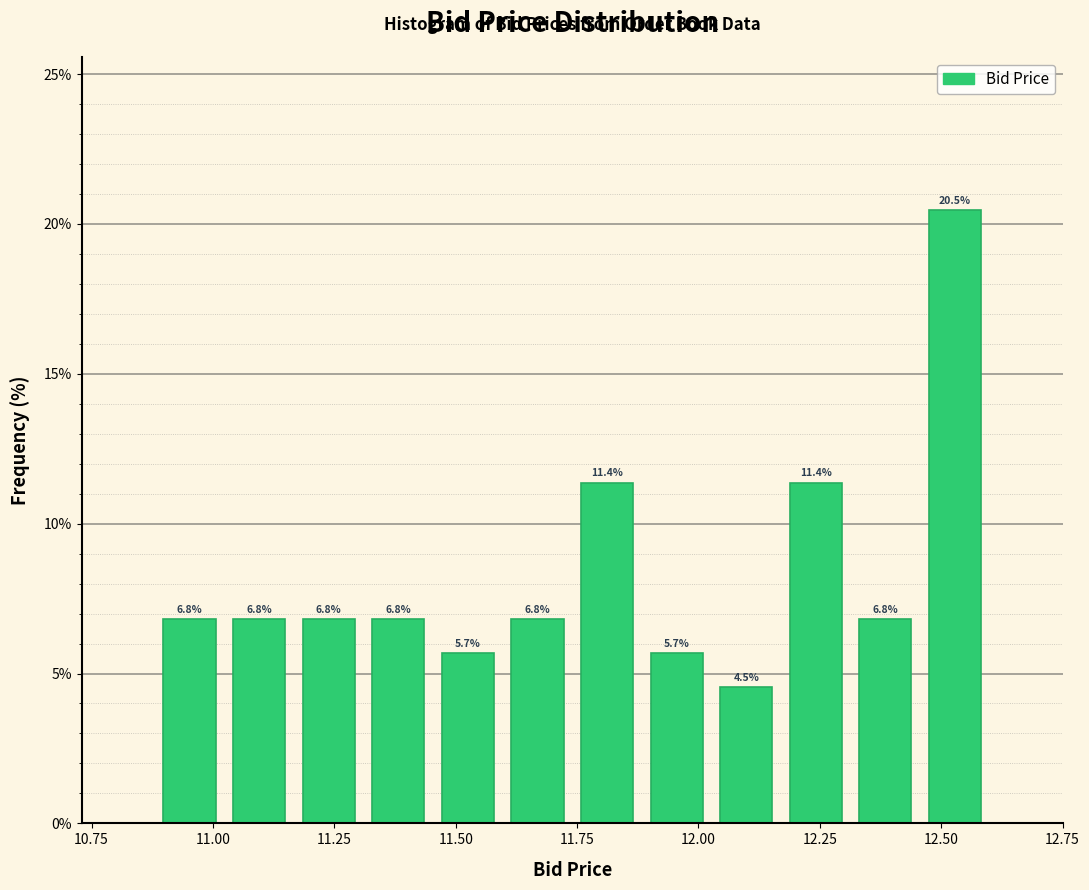

Around what value on the x-axis is the tallest bar? Give the approximate position of its centre, as read against the axis.

12.55